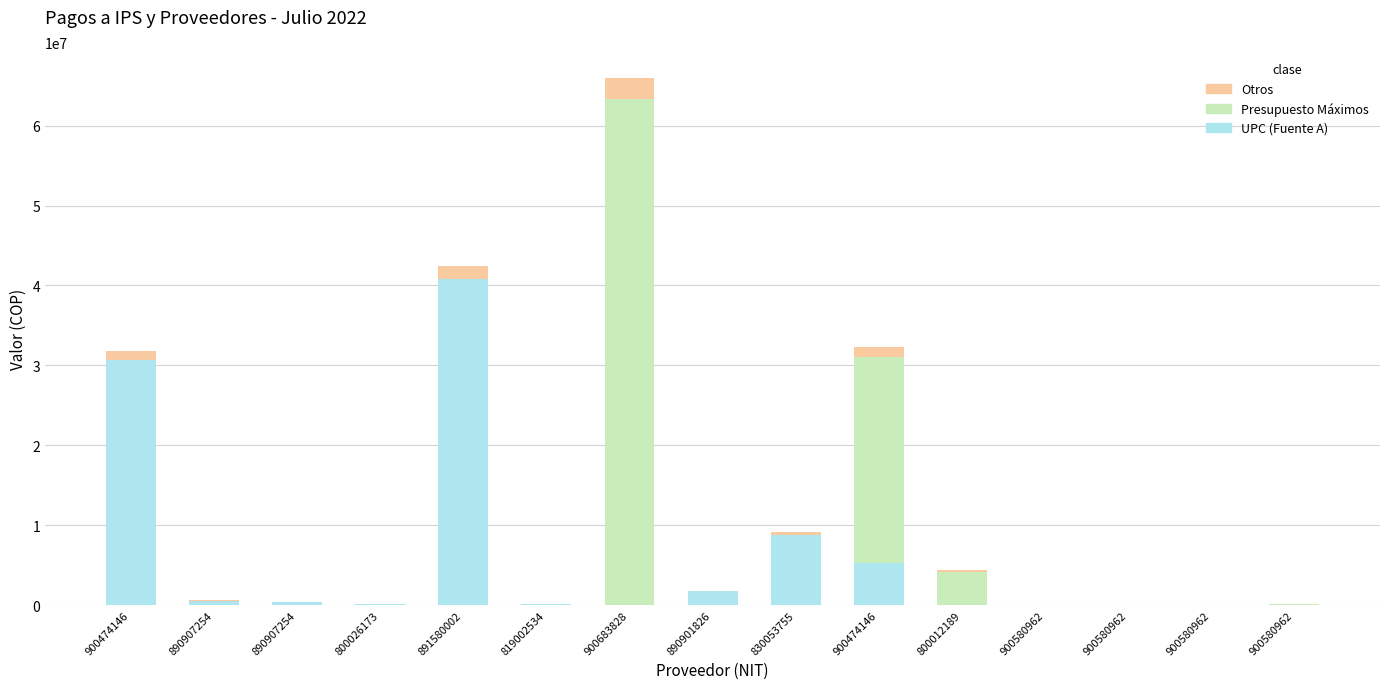

Which series has the largest range (max minus min)?

Presupuesto Máximos